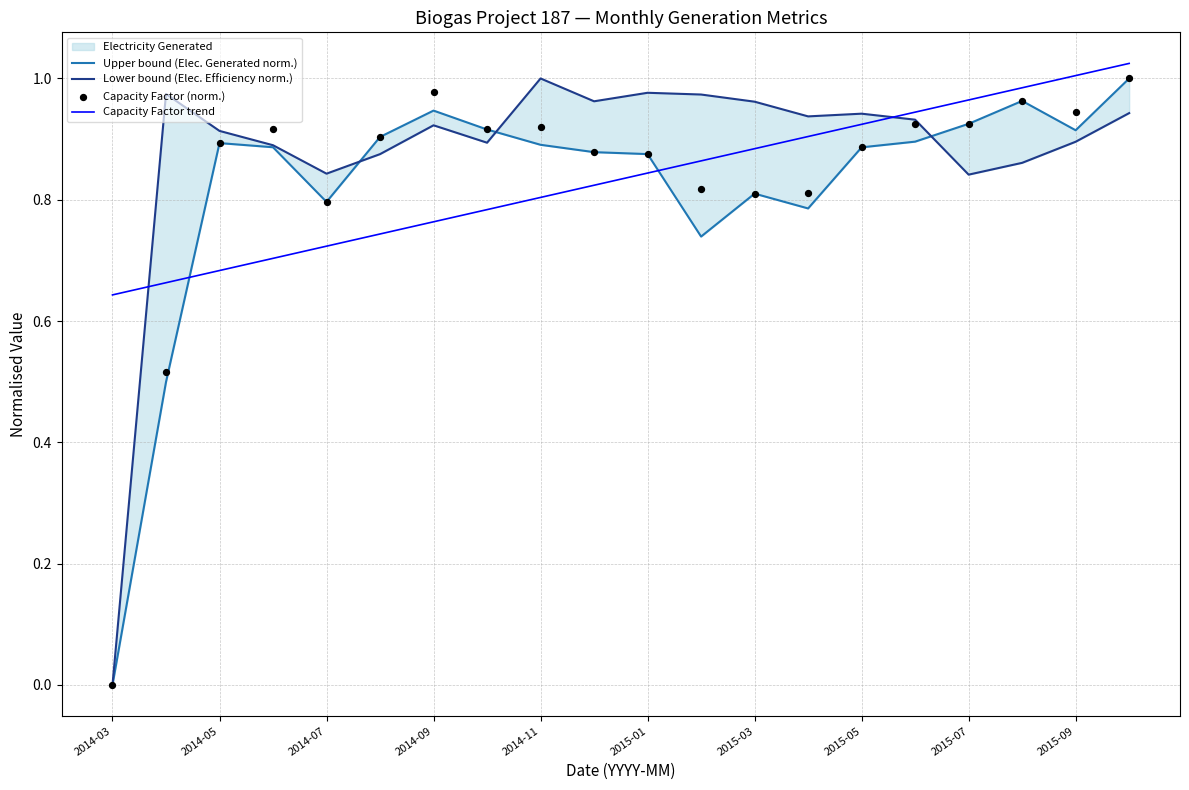

Which series contains the highest Y value?

Capacity Factor trend